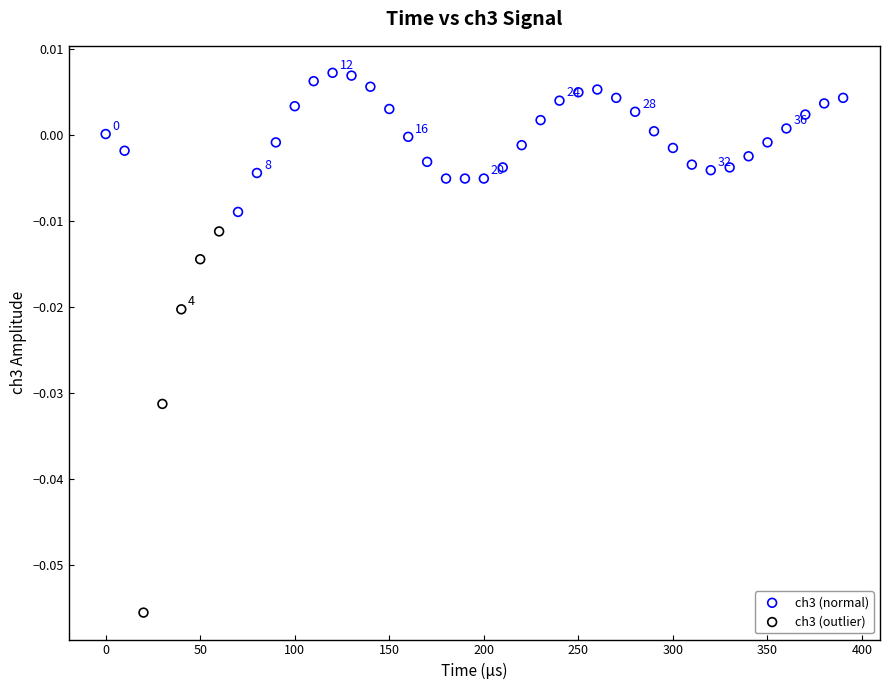

Which series reaches the minimum Y coordinate?

ch3 (outlier)